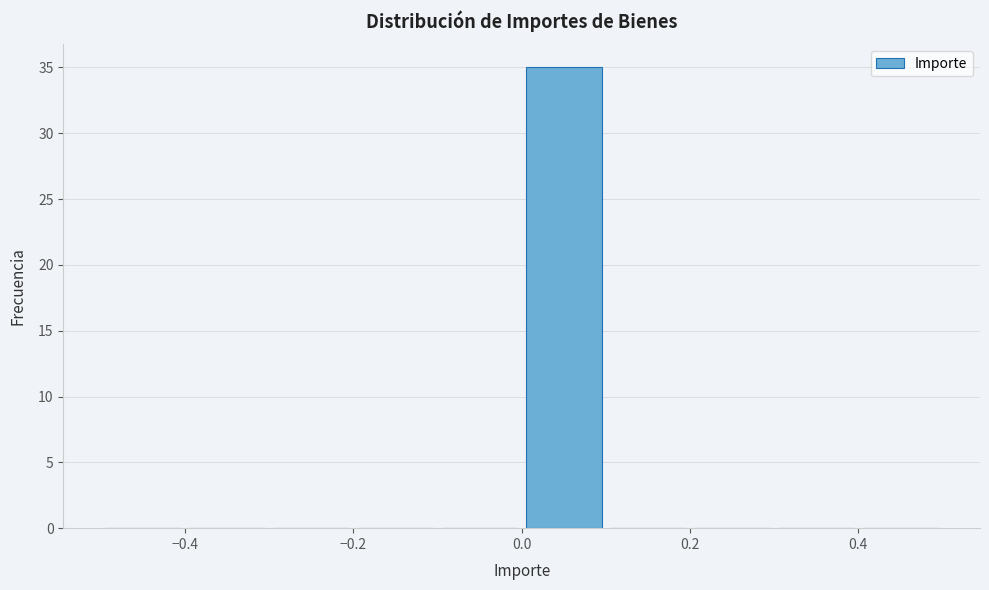

Reading left to right, transcribe this chart: for each bar, give the range it covers on the x-axis and its height. The values are not printed on the chart, so give them approximately, as read against the axis.

-0.5 to -0.4: 0
-0.4 to -0.3: 0
-0.3 to -0.2: 0
-0.2 to -0.1: 0
-0.1 to 0.0: 0
0.0 to 0.1: 35
0.1 to 0.2: 0
0.2 to 0.3: 0
0.3 to 0.4: 0
0.4 to 0.5: 0